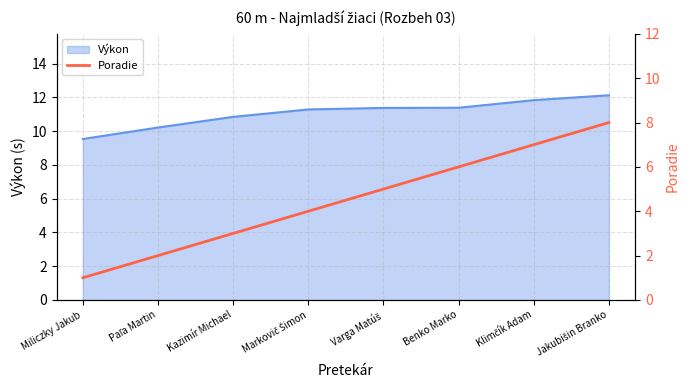

What is the maximum value for Výkon?

12.1